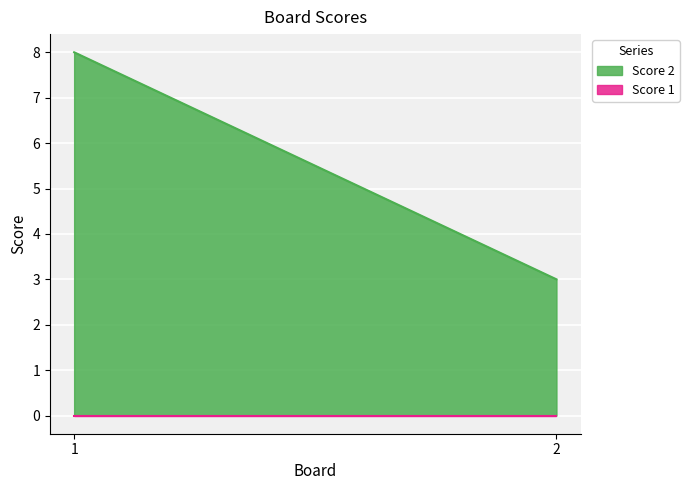

Count the number of data series in this chart.

2